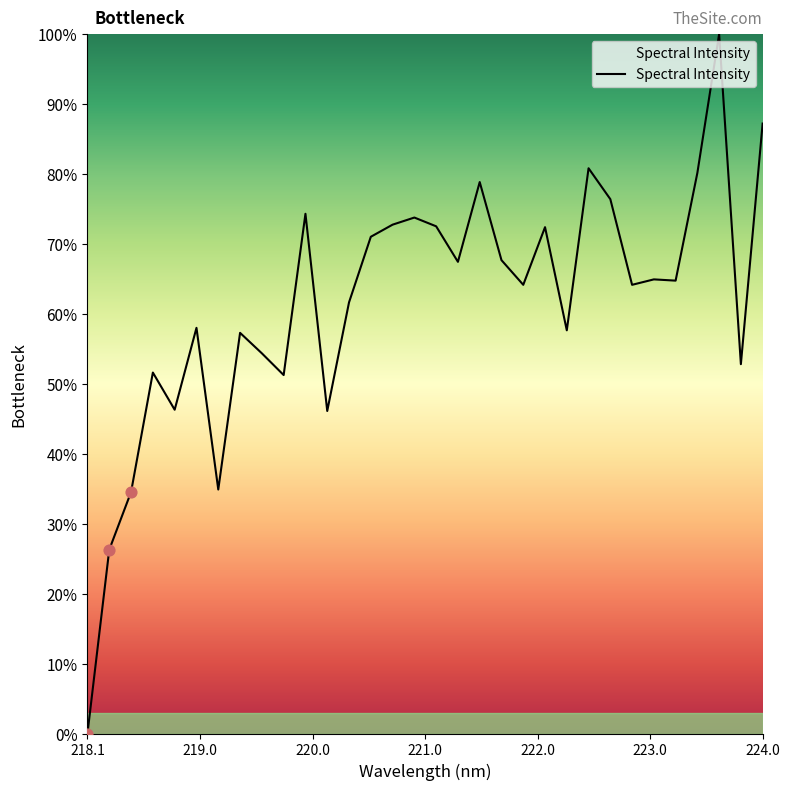

What is the maximum value shown in the chart?

100.0